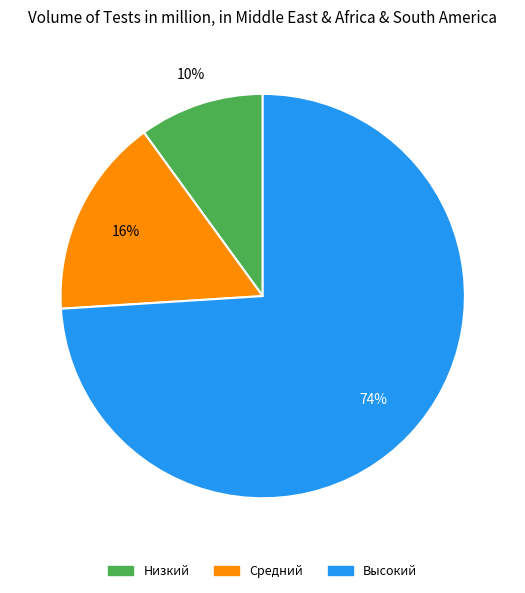

Which slice is the largest?

Высокий